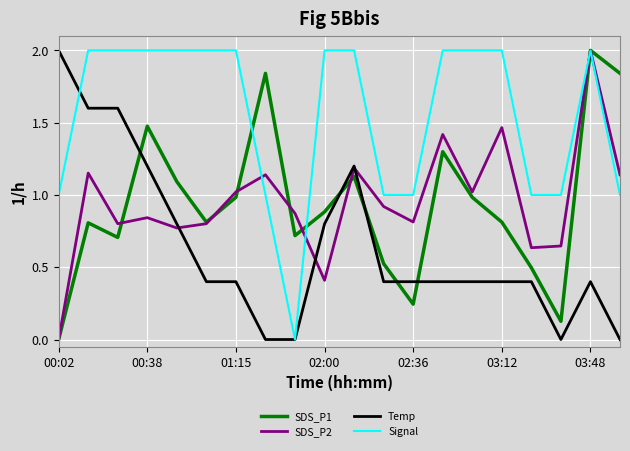

Which series has the largest total across all categories?

Signal